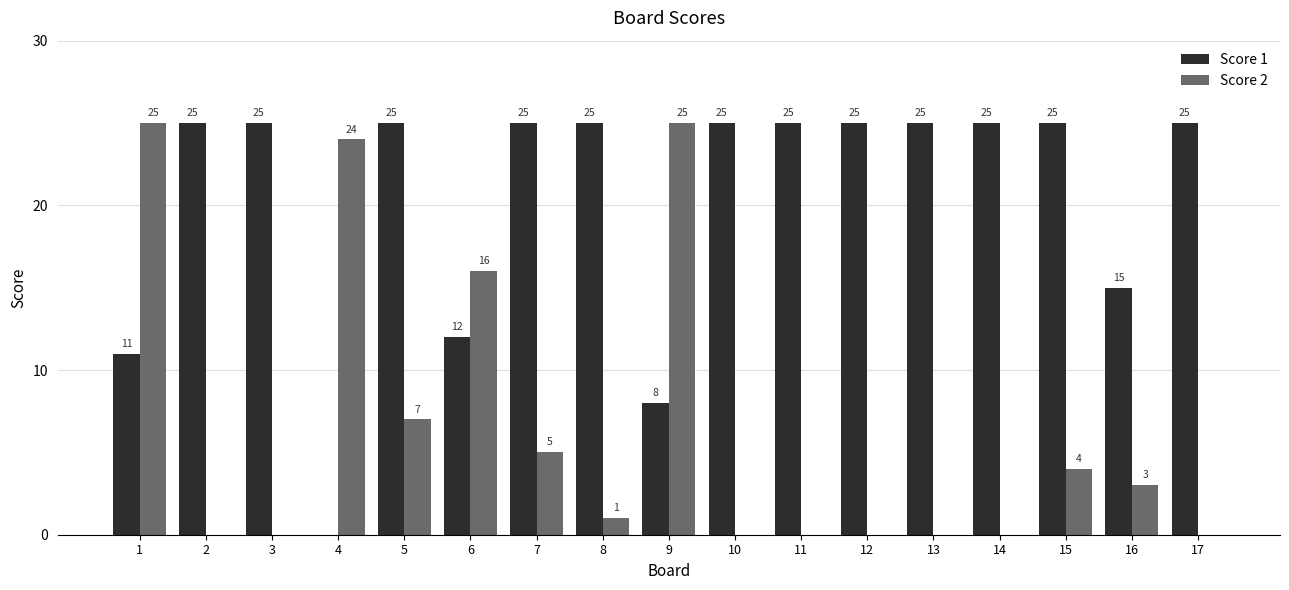

What is the sum of the Score 2 values at 16 and 13?

3